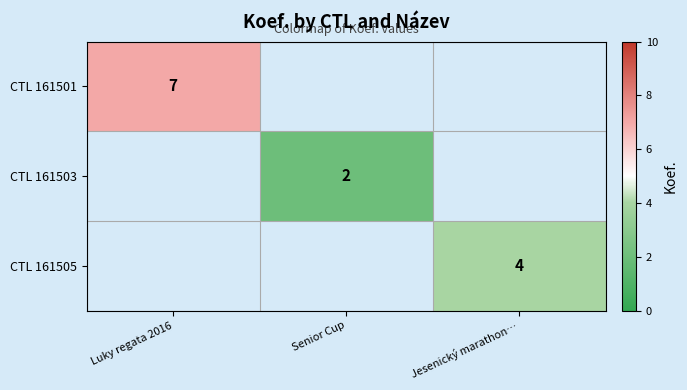

True or false: CTL 161503 has a value of 2 at Senior Cup.

True